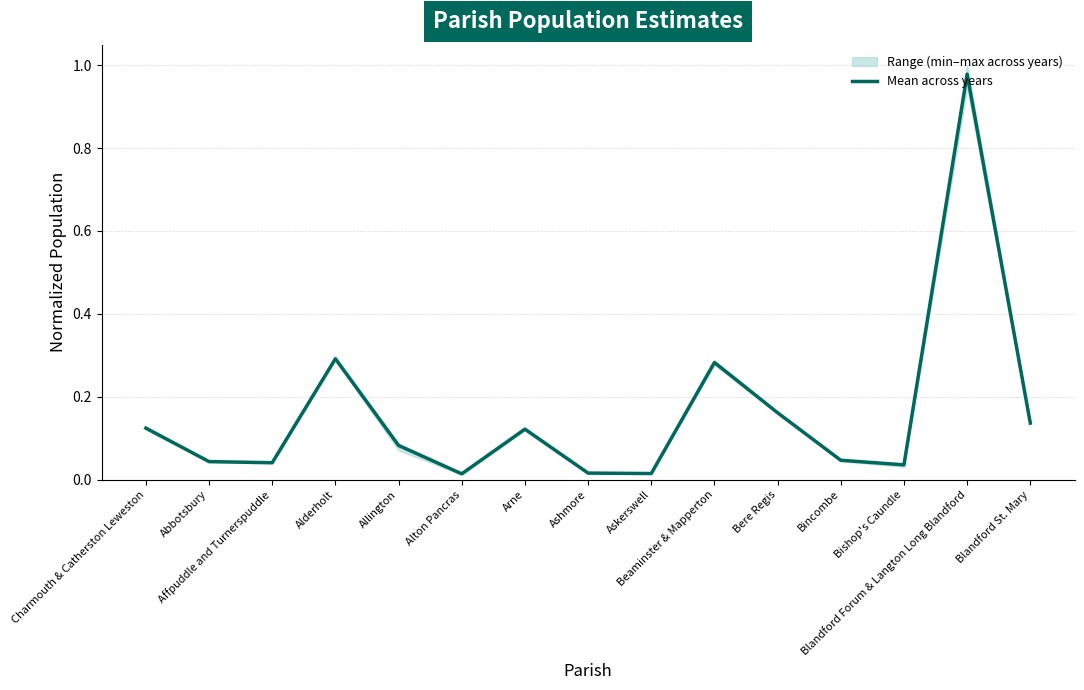

What is the sum of the values at Alton Pancras and Blandford Forum & Langton Long Blandford?

1.0